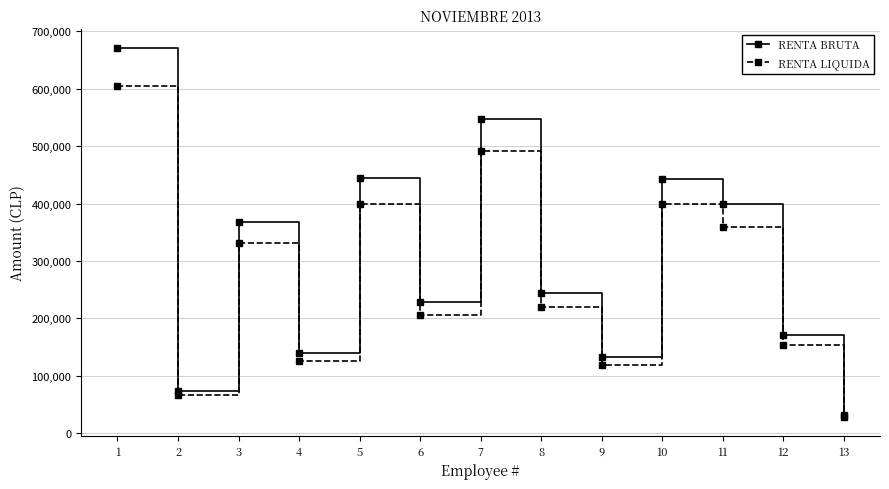

What is the maximum value shown in the chart?

671647